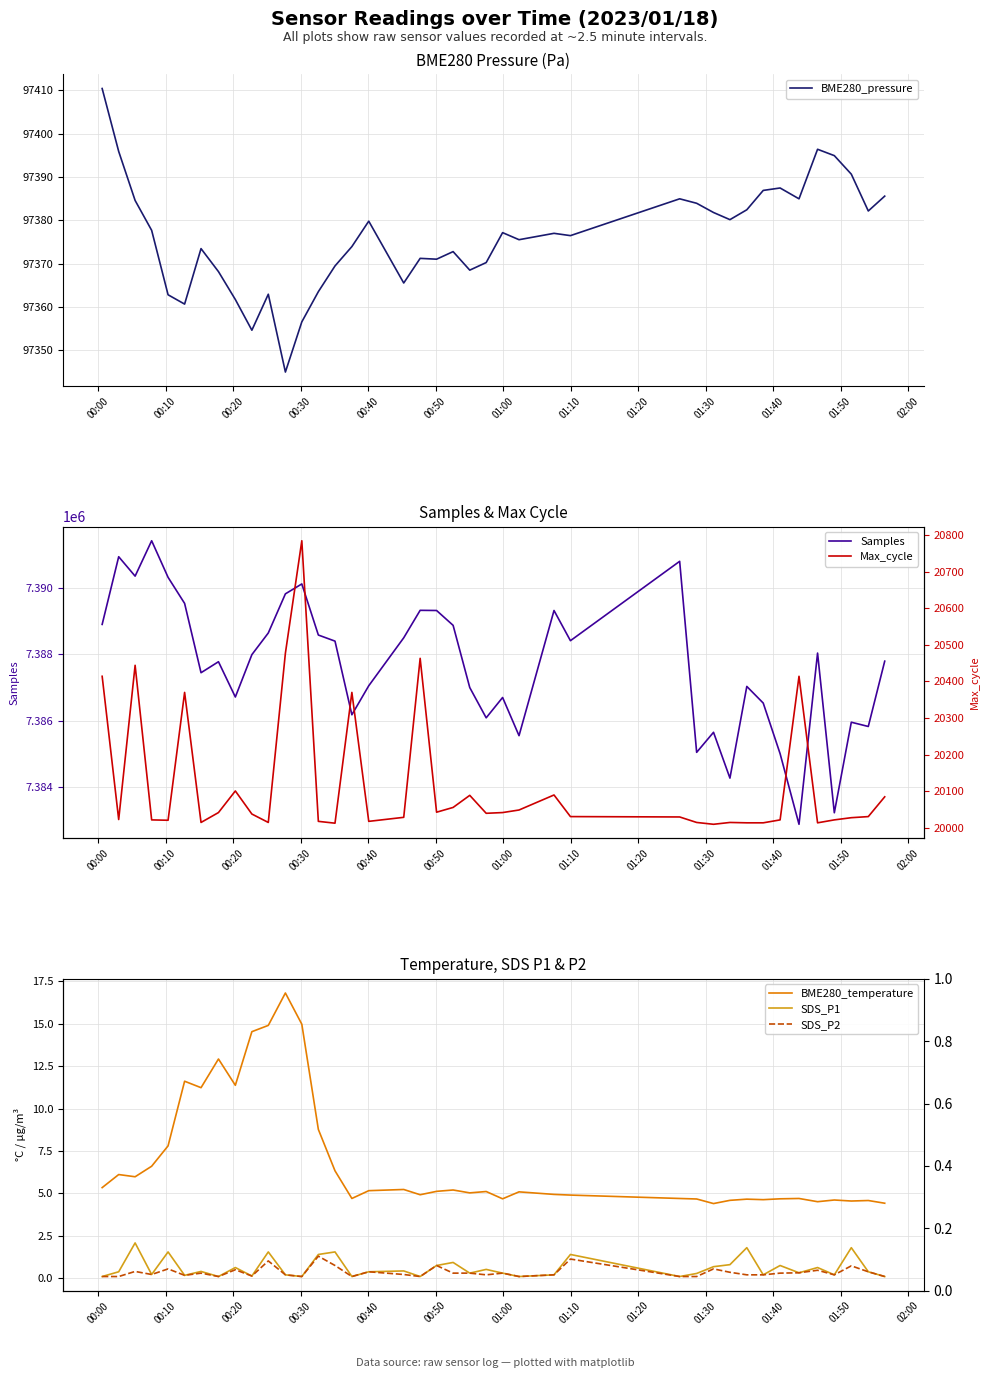

Which series has the largest total across all categories?

Samples